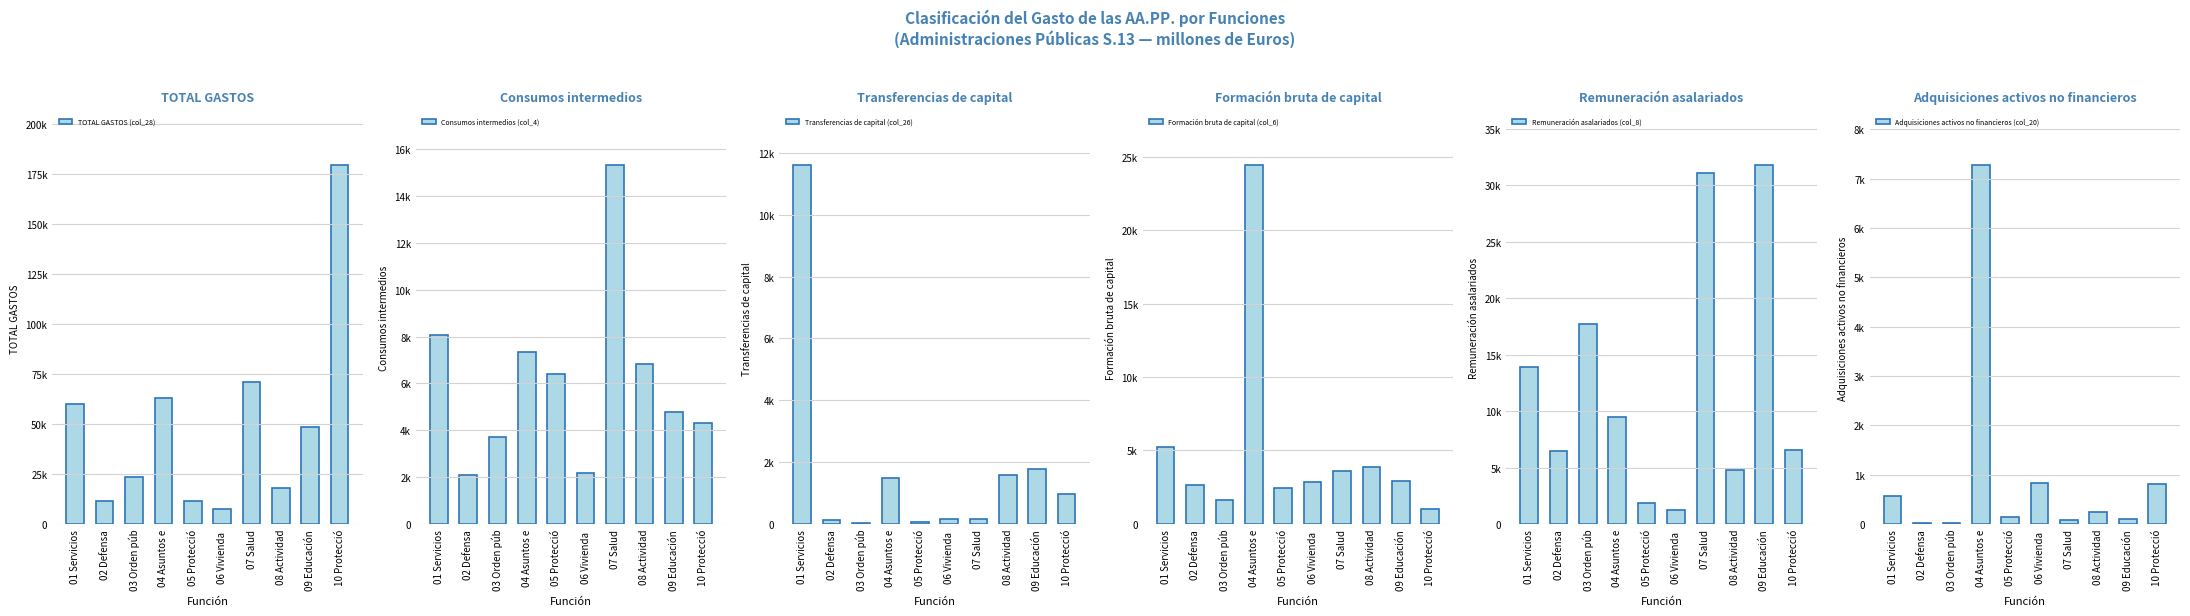

At 02 Defensa, list the series in order from largest to smallest.

TOTAL GASTOS (col_28), Remuneración asalariados (col_8), Formación bruta de capital (col_6), Consumos intermedios (col_4), Transferencias de capital (col_26), Adquisiciones activos no financieros (col_20)